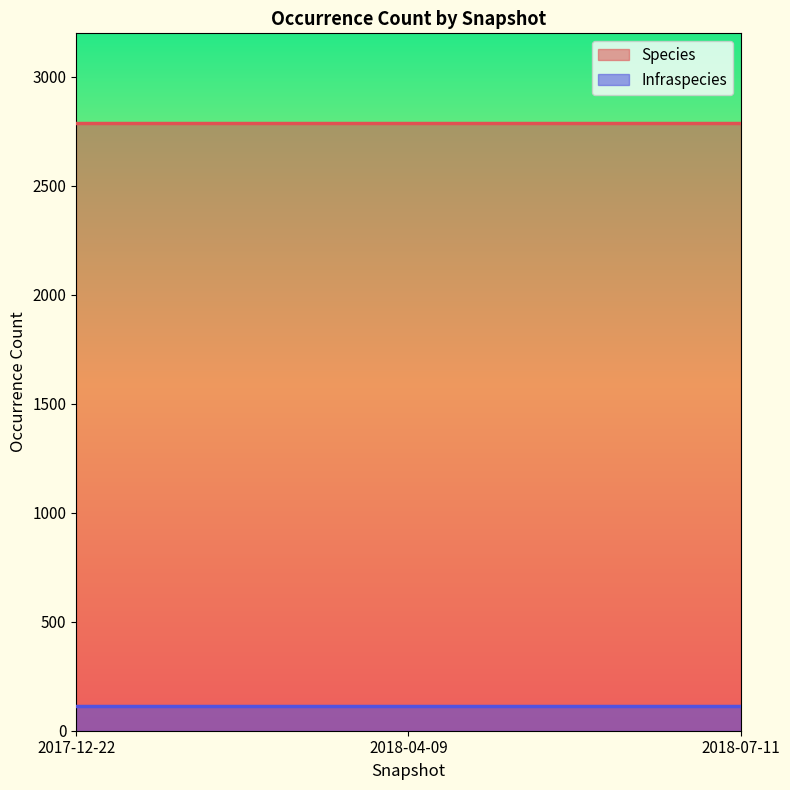

List the series in order of their peak value, lowest first.

Infraspecies, Species